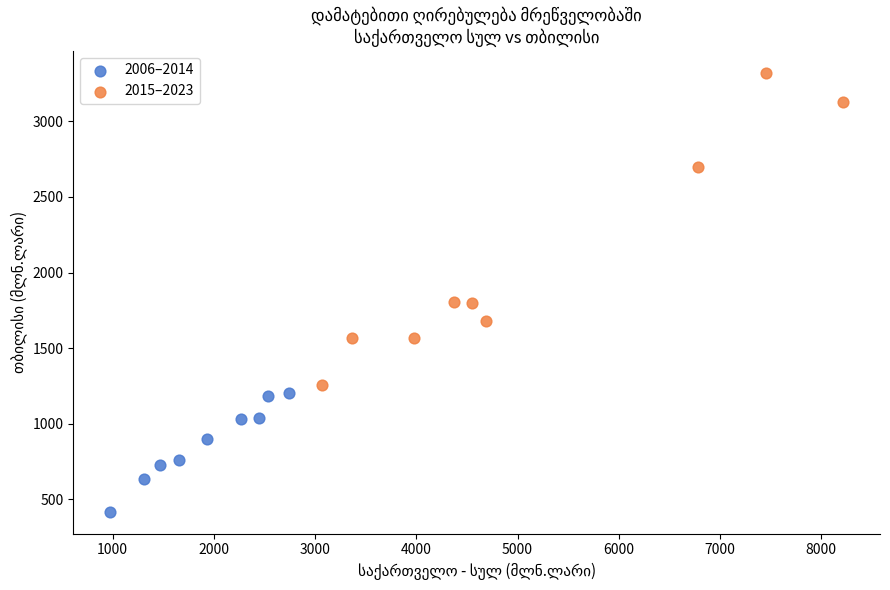

Which series has the widest spread of Y values?

2015–2023